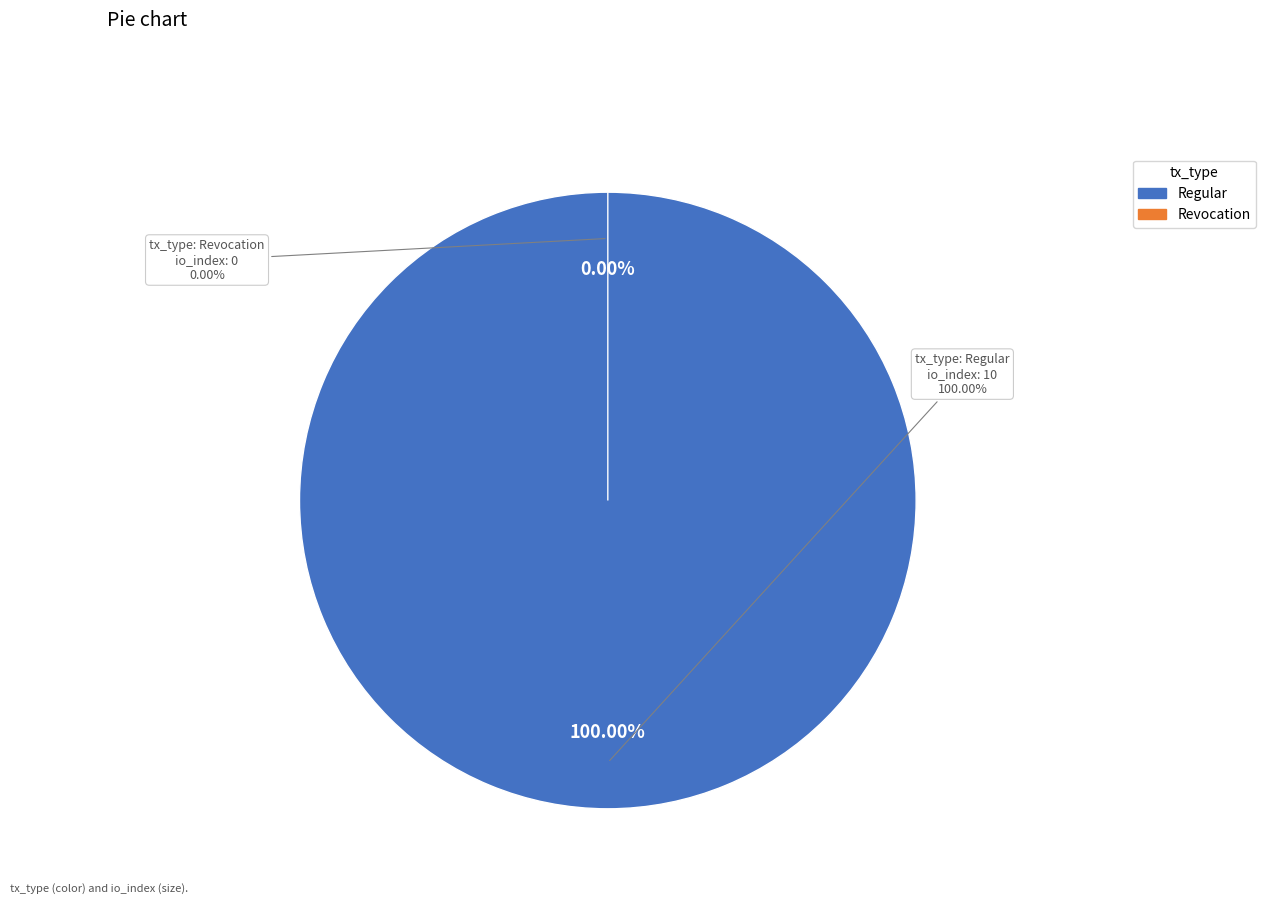

Count the number of slices in the pie.

2